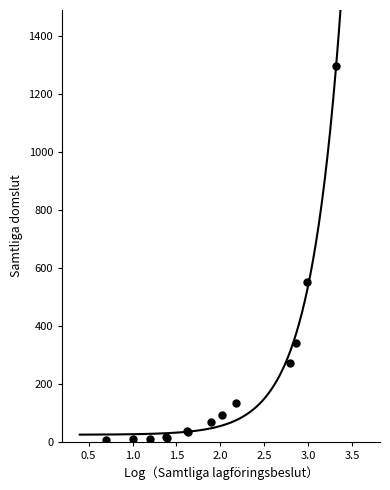

What Y value in the scatter plot is closest to 650?

550